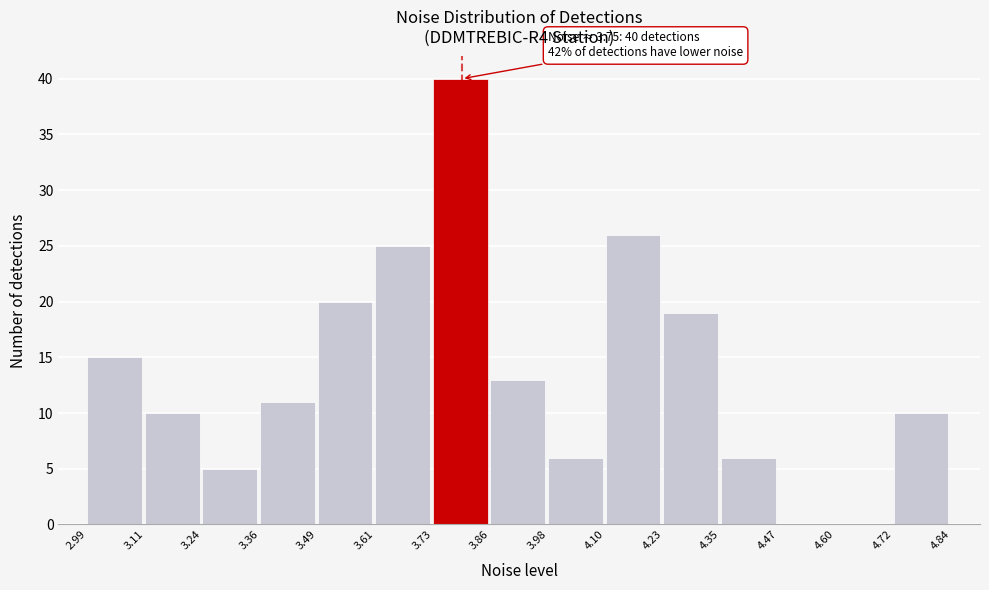

Over which range of the x-axis is the bar tallest?

3.73 to 3.86